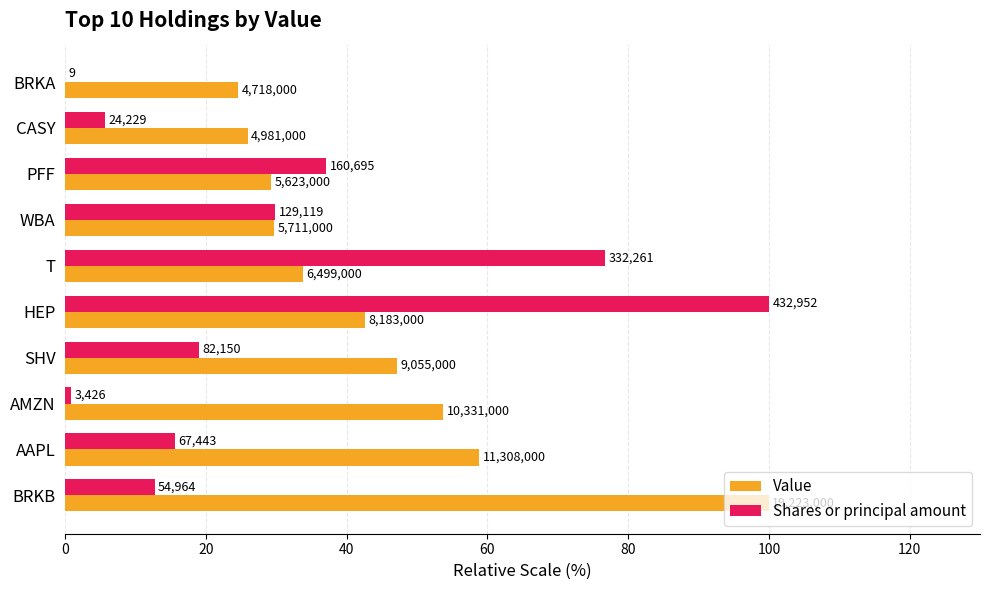

How many data points in Value are above 42?

5